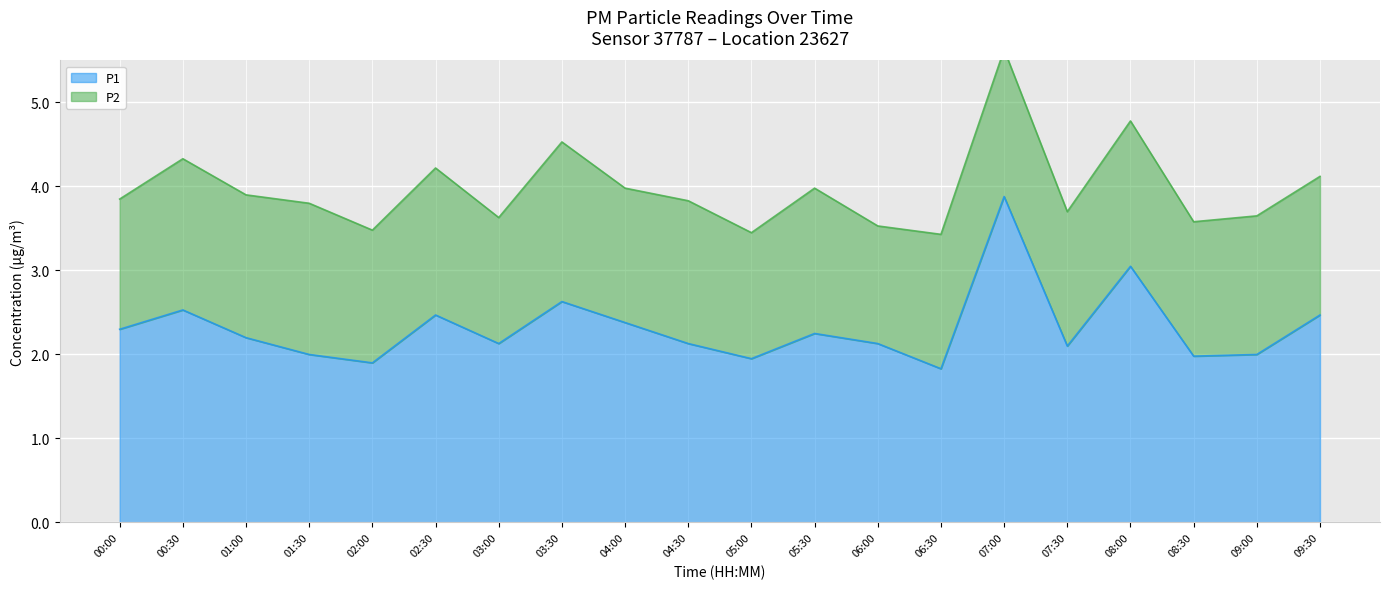

True or false: the data shows 1.4 at 04:00.

False